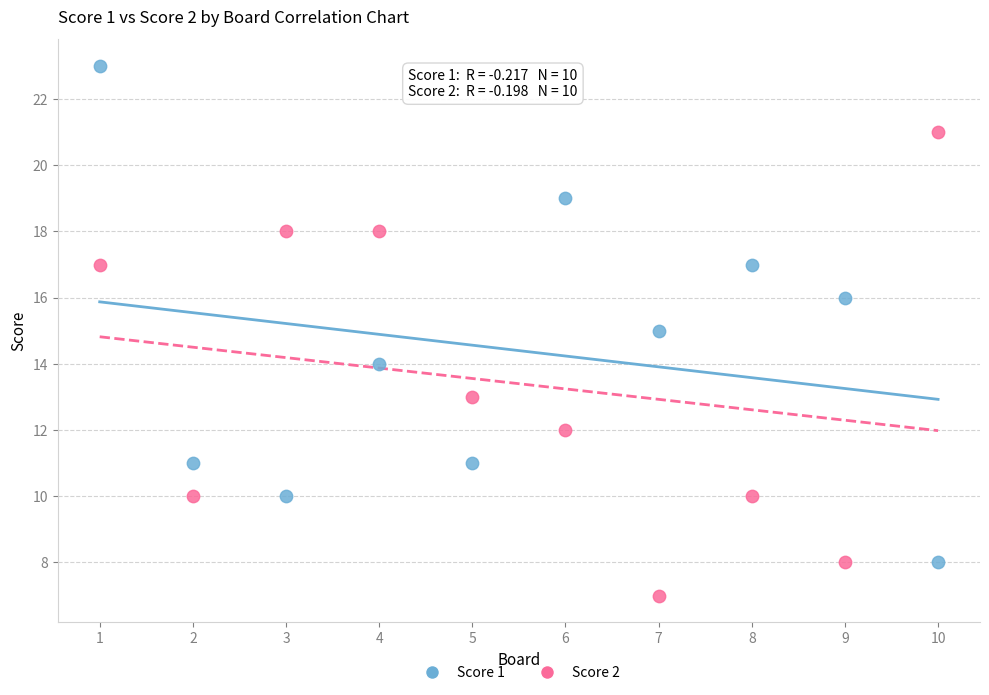

What is the X range (max minus min) for the scatter plot?

9